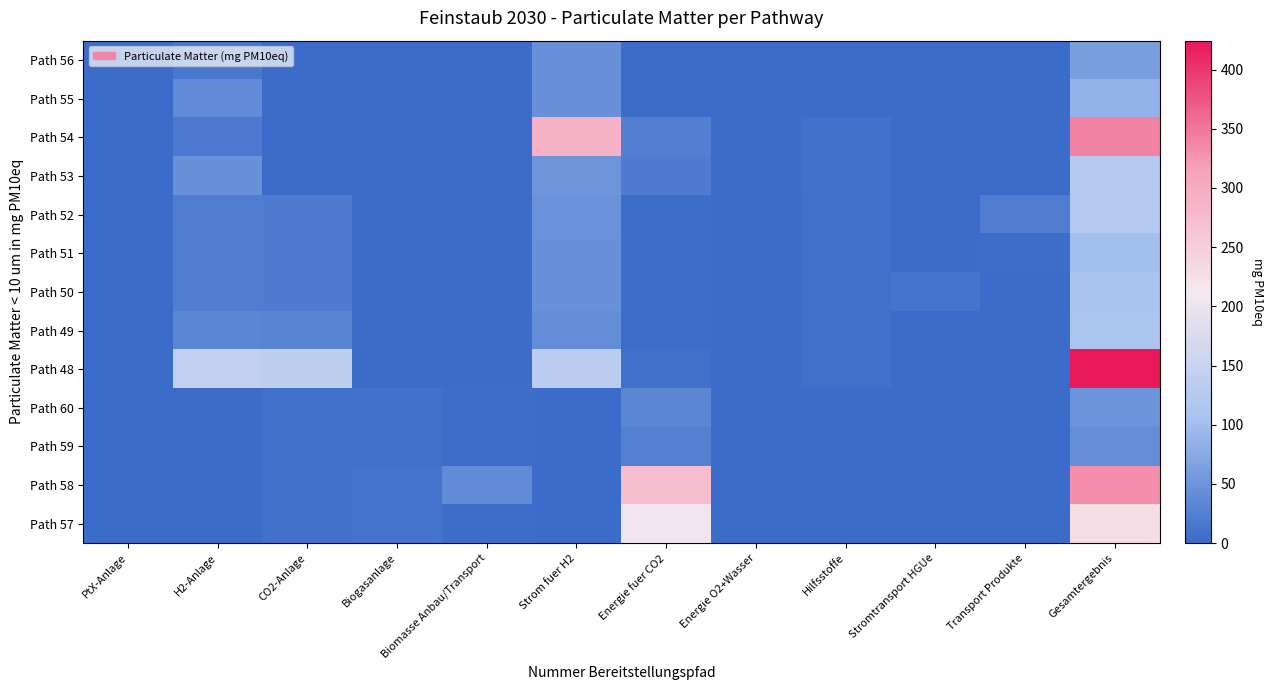

What is the difference between the highest and lowest values at CO2-Anlage?

137.3